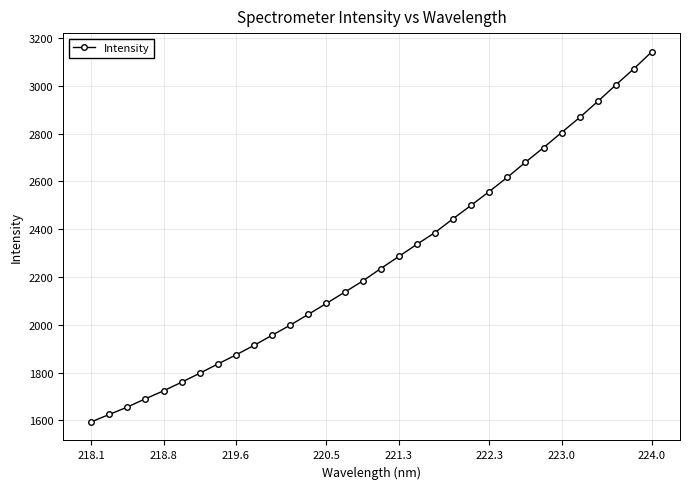

Reading left to right, transcribe all the data shown in this chart.

1593.6	1624.8	1655.8	1690.7	1723.8	1759.9	1797.5	1836.1	1874.2	1914.2	1956.5	1998.9	2044.0	2089.8	2136.3	2183.3	2235.4	2286.2	2337.0	2386.3	2444.0	2500.3	2557.9	2617.3	2680.2	2741.4	2804.7	2867.8	2934.7	3003.8	3071.7	3143.2